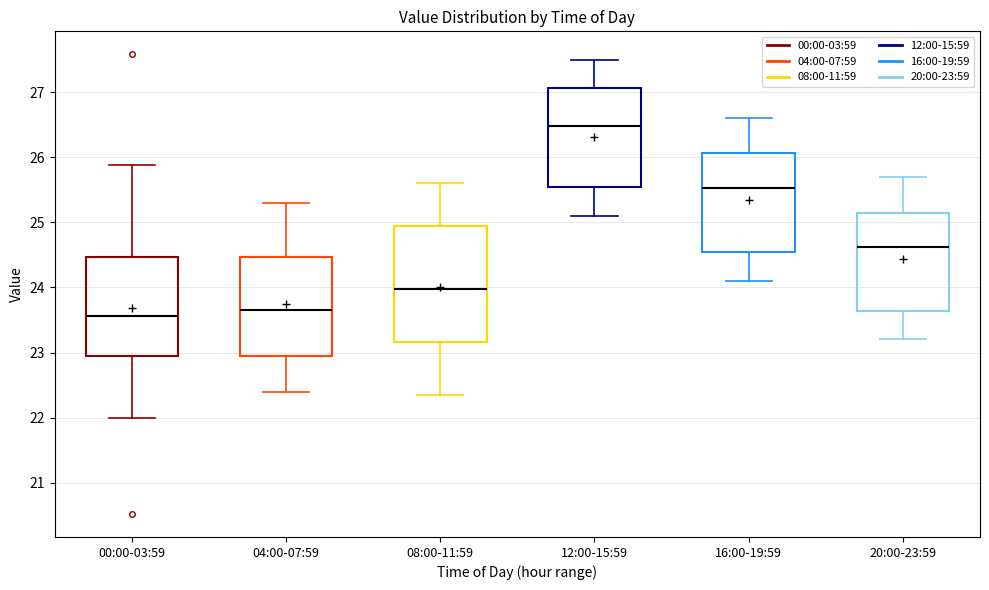

Reading left to right, read every box against the y-axis: the position of its median line, the range the box covers, and the ends of its whiskers. The values are not printed on the chart, so give them approximately, as read against the axis.

00:00-03:59: median 23.6, box 23.0 to 24.5, whiskers 22.0 to 25.9
04:00-07:59: median 23.7, box 23.0 to 24.5, whiskers 22.4 to 25.3
08:00-11:59: median 24.0, box 23.2 to 25.0, whiskers 22.4 to 25.6
12:00-15:59: median 26.5, box 25.5 to 27.1, whiskers 25.1 to 27.5
16:00-19:59: median 25.5, box 24.5 to 26.1, whiskers 24.1 to 26.6
20:00-23:59: median 24.6, box 23.6 to 25.2, whiskers 23.2 to 25.7